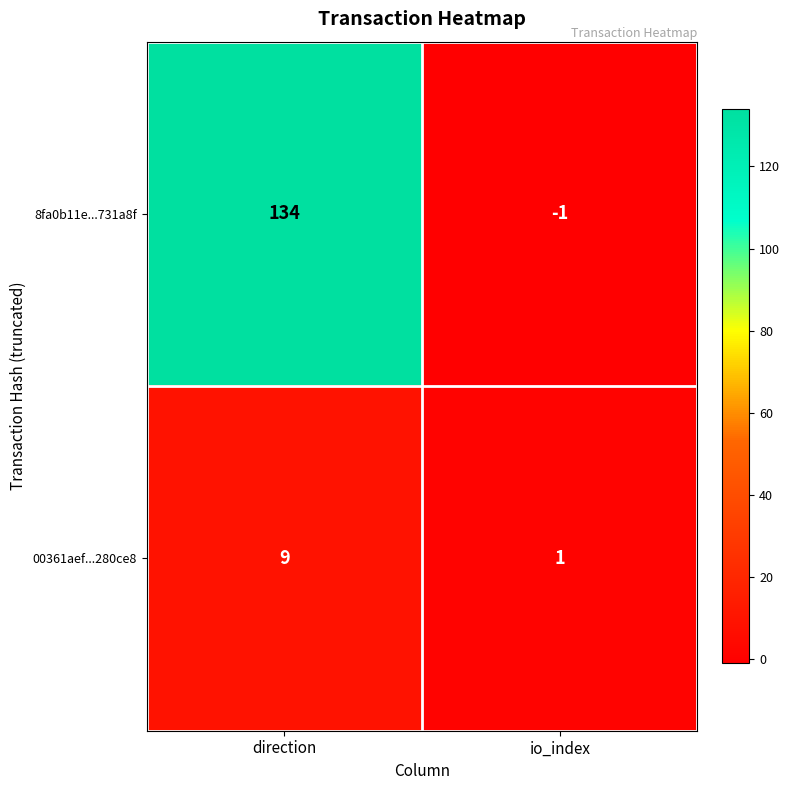

What is the sum of the 8fa0b11e...731a8f values at direction and io_index?

133